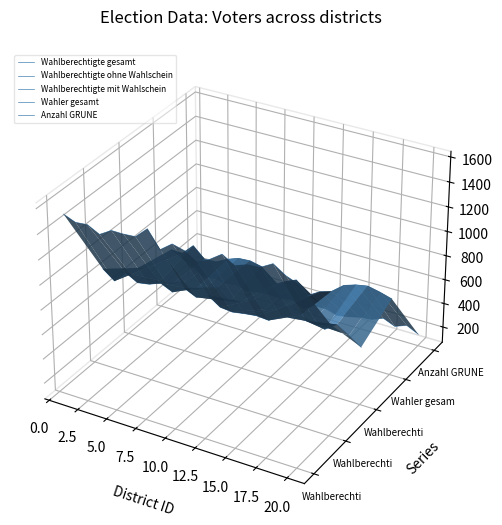

Is the value of Wahlberechtigte mit Wahlschein at 15 greater than the value of Wahler gesamt at 13?

No